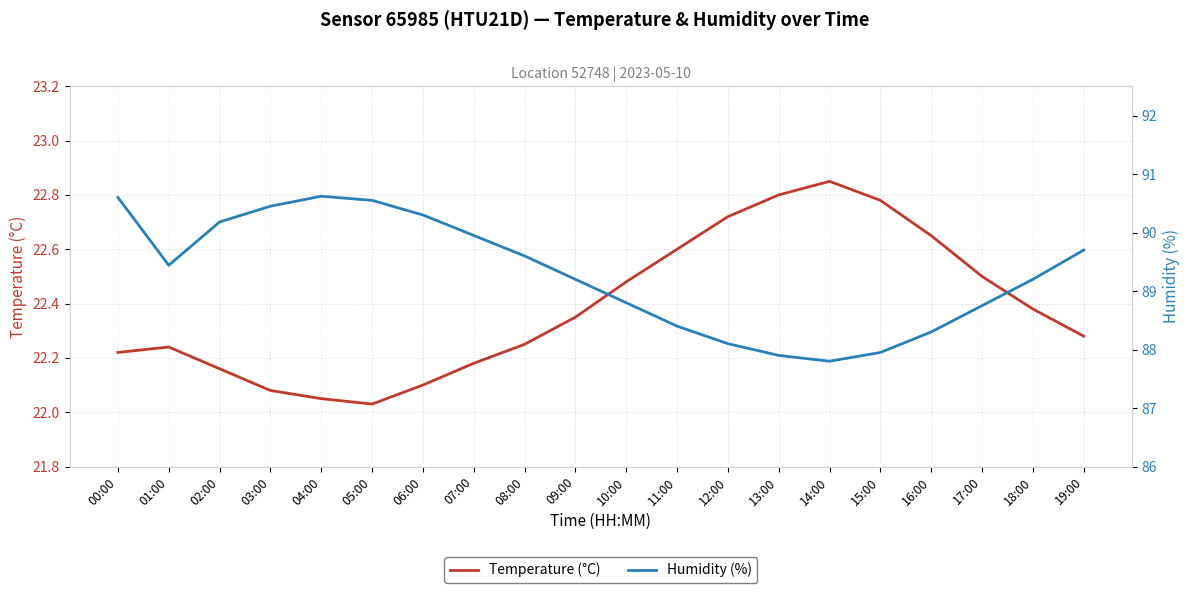

True or false: Humidity (%) and Temperature (°C) intersect in this chart.

False